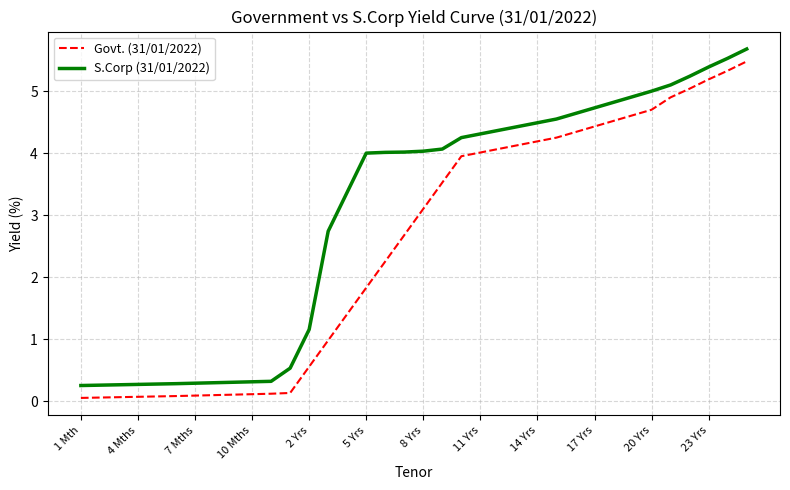

What are all the series names shown in the legend?

Govt. (31/01/2022), S.Corp (31/01/2022)